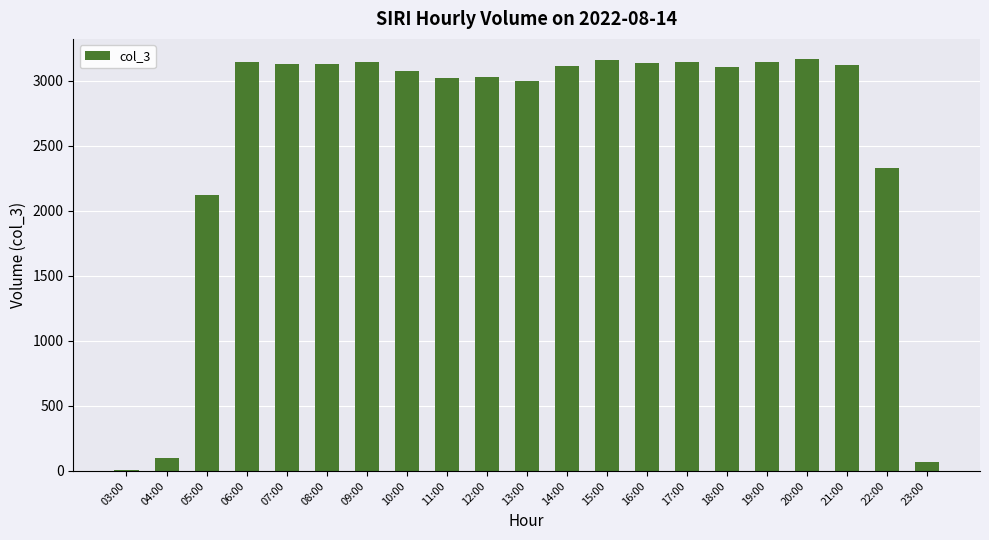

The value at 20:00 is 1504. True or false?

False